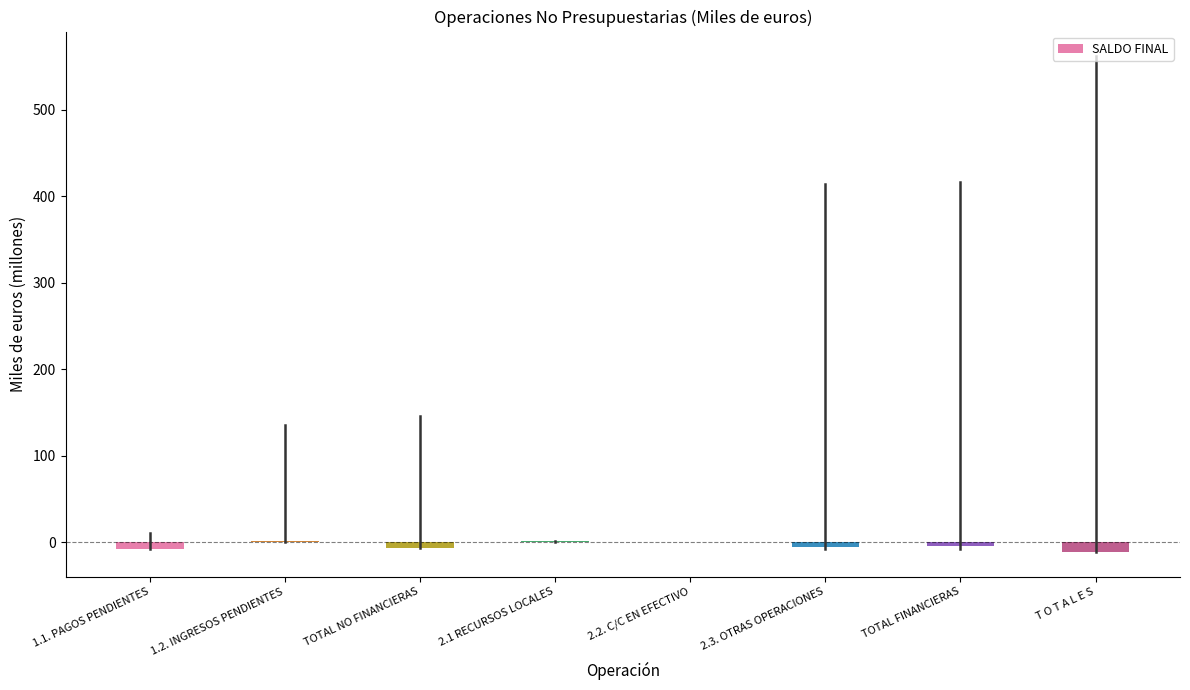

The chart shows a value of -10.1 at 2.3. OTRAS OPERACIONES. True or false?

False